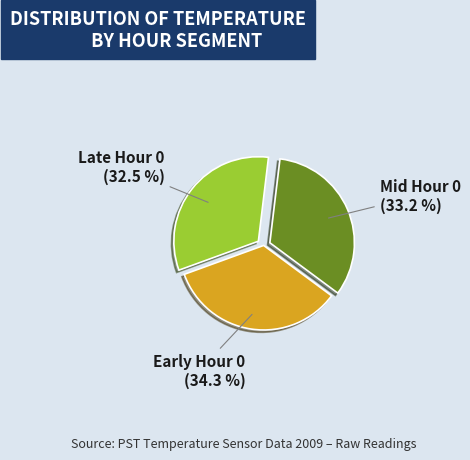

What percentage is NOT represented by Mid Hour 0?

66.8%